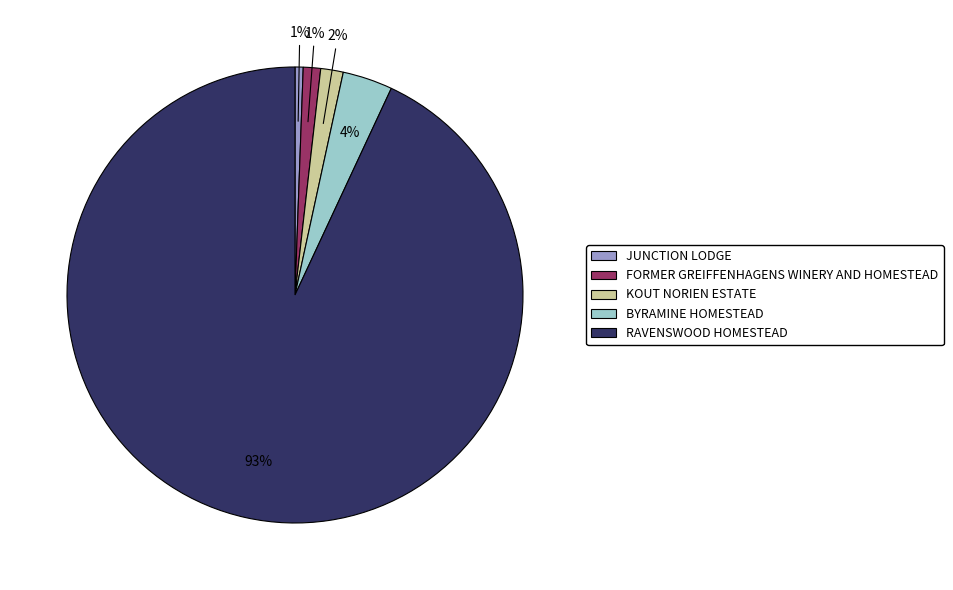

Do KOUT NORIEN ESTATE and RAVENSWOOD HOMESTEAD together represent more than half of the pie?

Yes